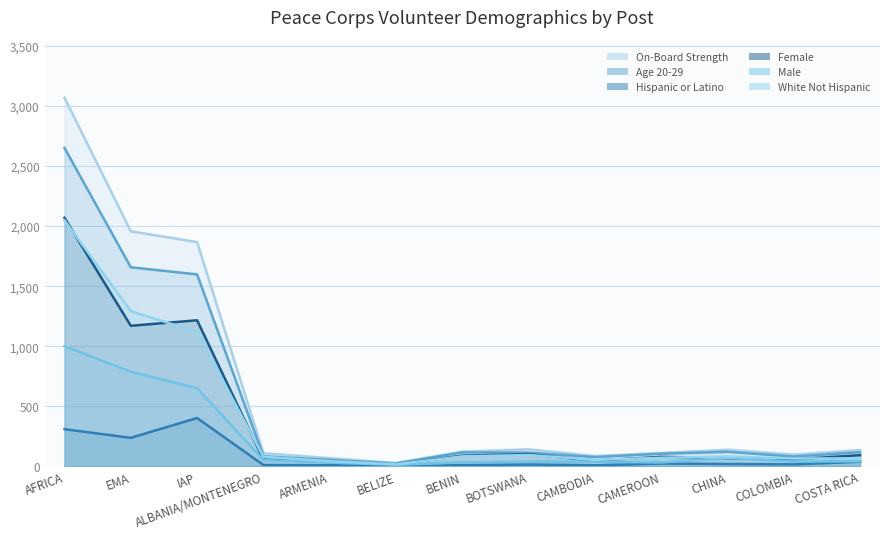

Is it true that Hispanic or Latino equals 54 at COSTA RICA?

False